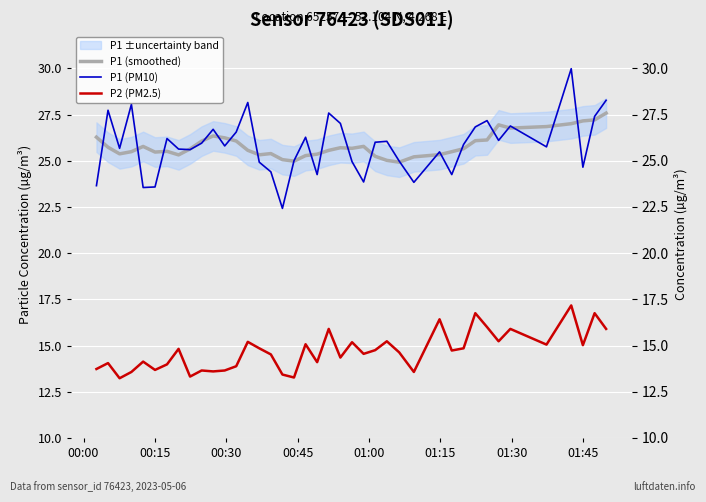

How many lines are shown in the chart?

3